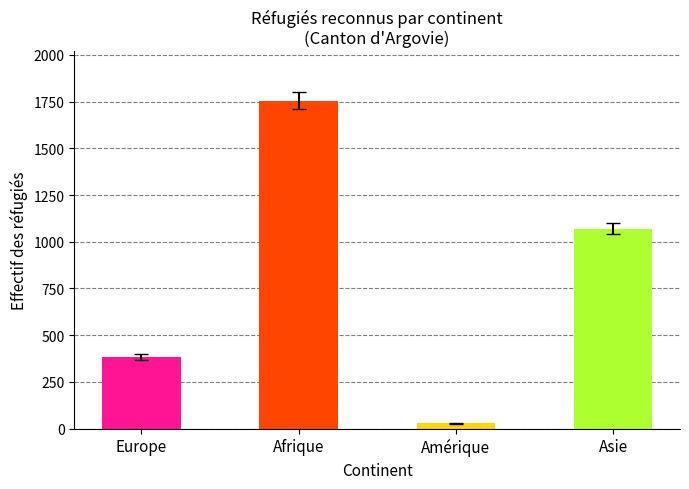

Which has a higher value, Asie or Europe?

Asie